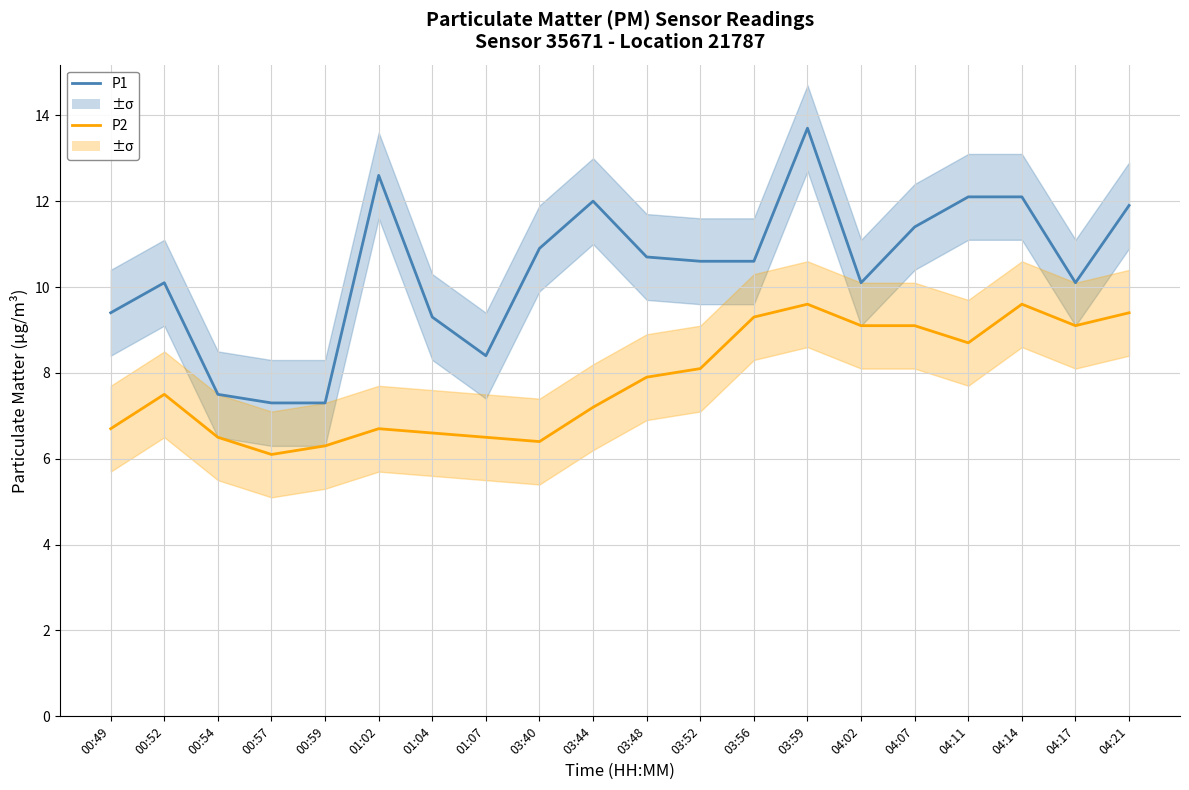

Is it true that P2 equals 9.3 at 03:56?

True